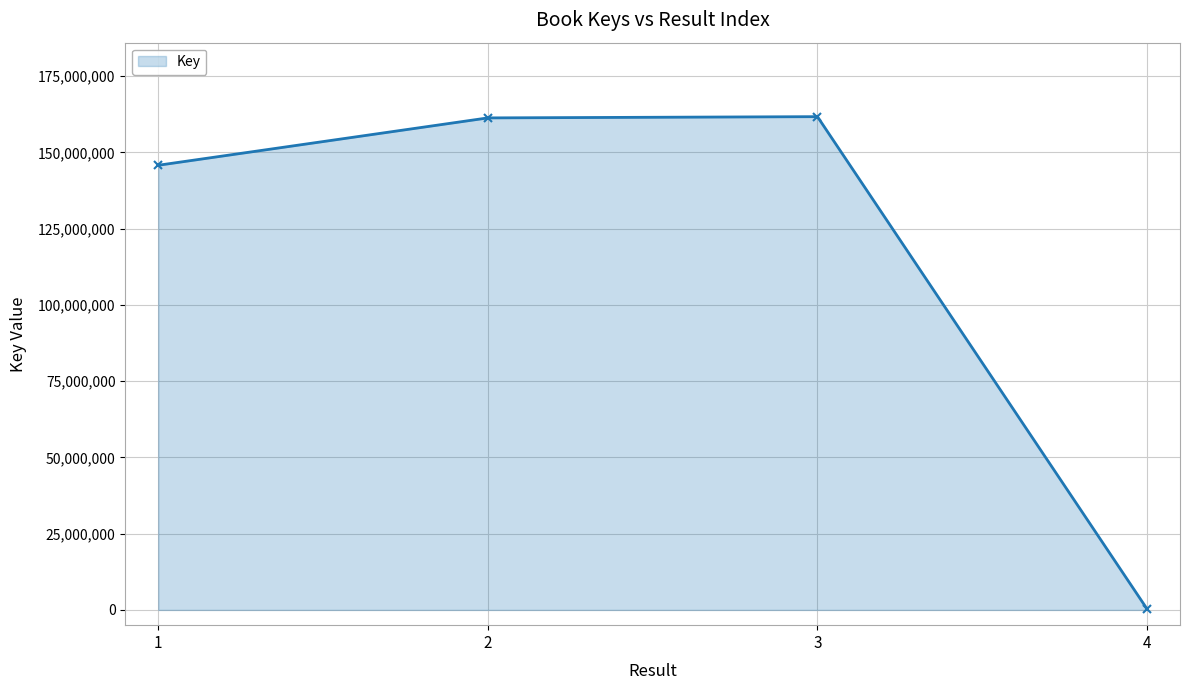

What is the maximum value shown in the chart?

161708702